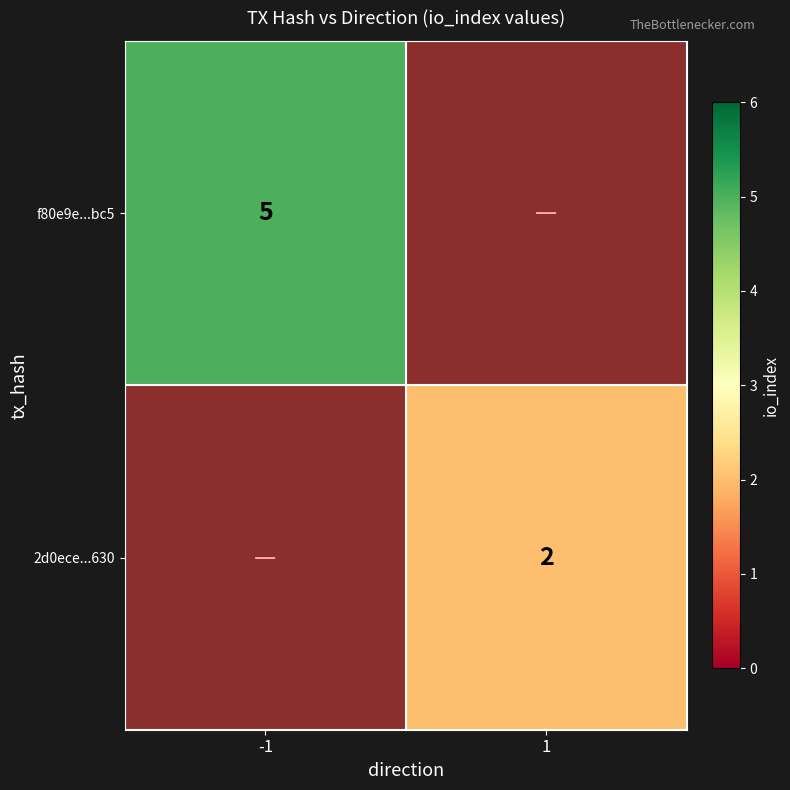

Is it true that f80e9e...bc5 equals 5 at -1?

True